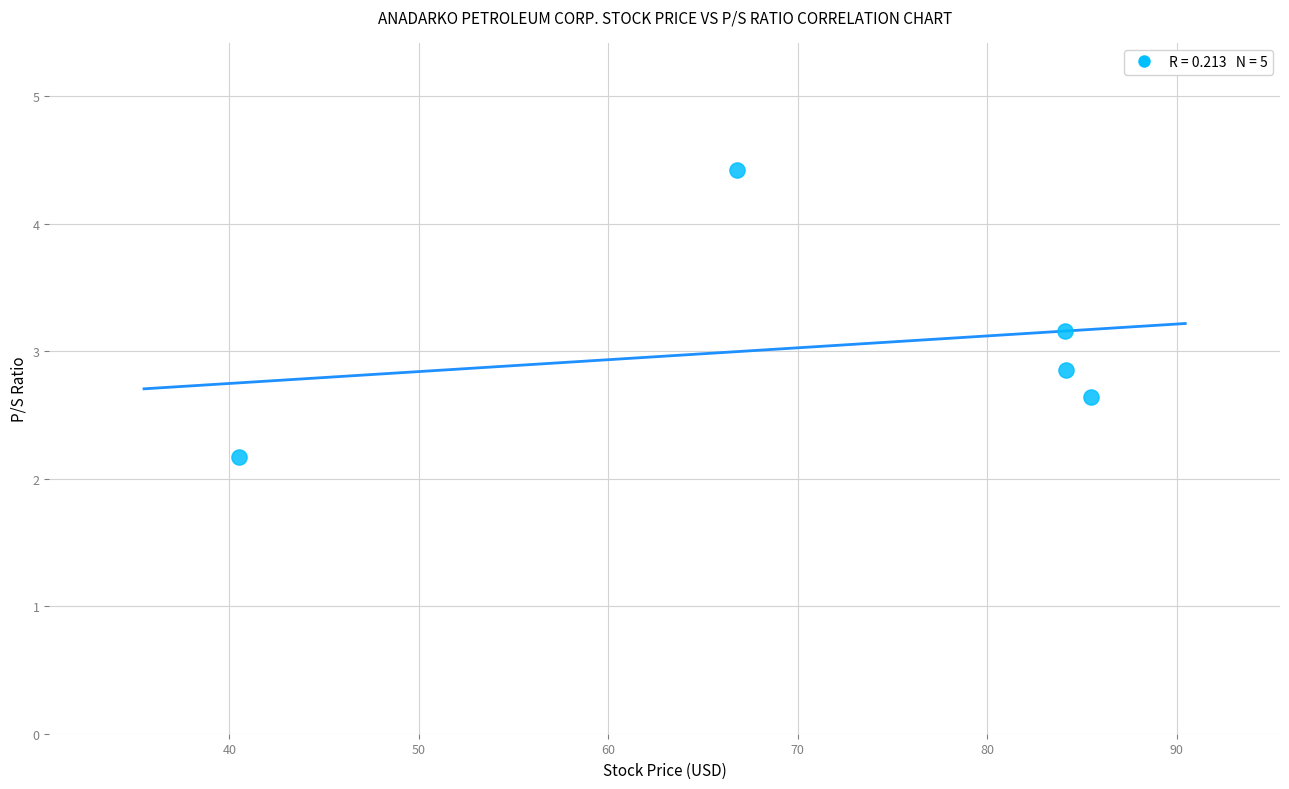

What is the average Y value?

3.0